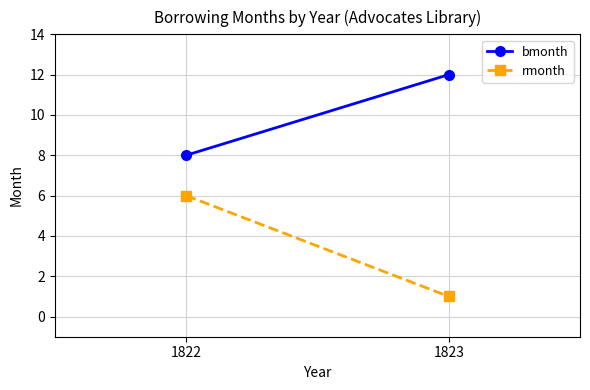

The value of bmonth at 1823 is 12. True or false?

True